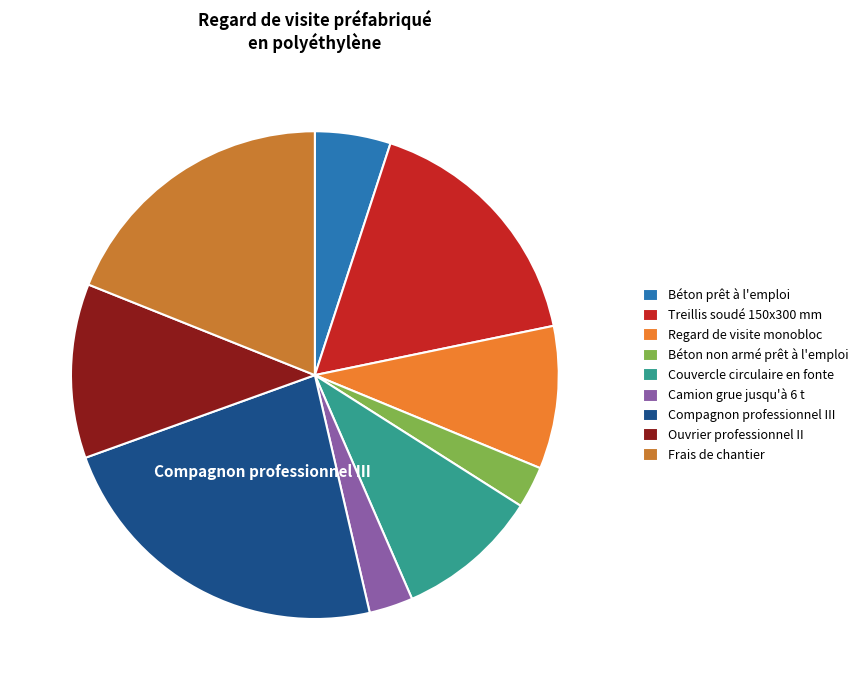

How many segments does this pie chart have?

9